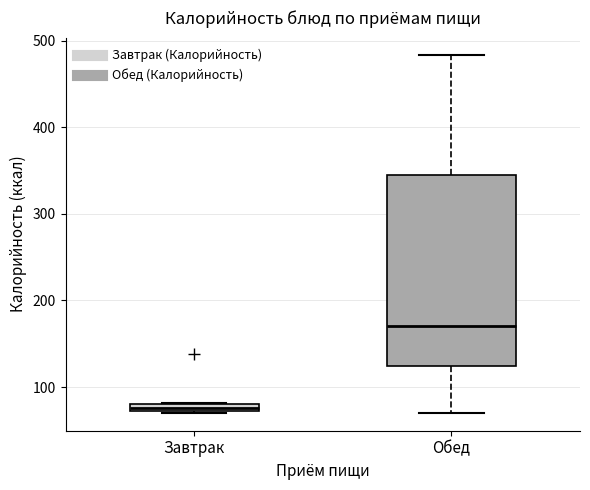

Which box's median line is the lowest?

Завтрак